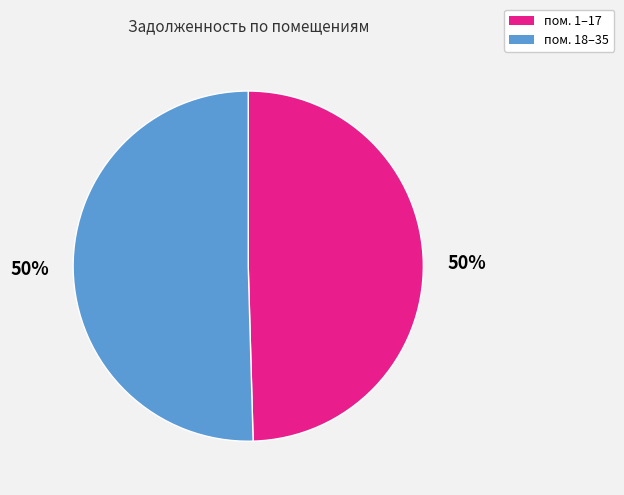

To the nearest percent, what is the average slice percentage?

50%